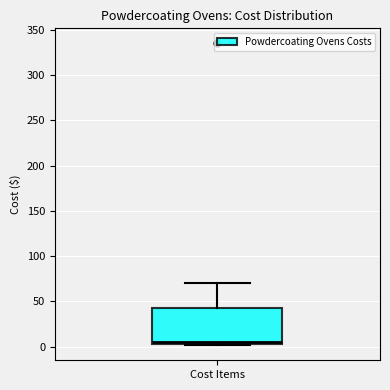

Where is the lower edge of the box for Cost Items on the y-axis? The values are not printed on the chart, so give them approximately, as read against the axis.

5